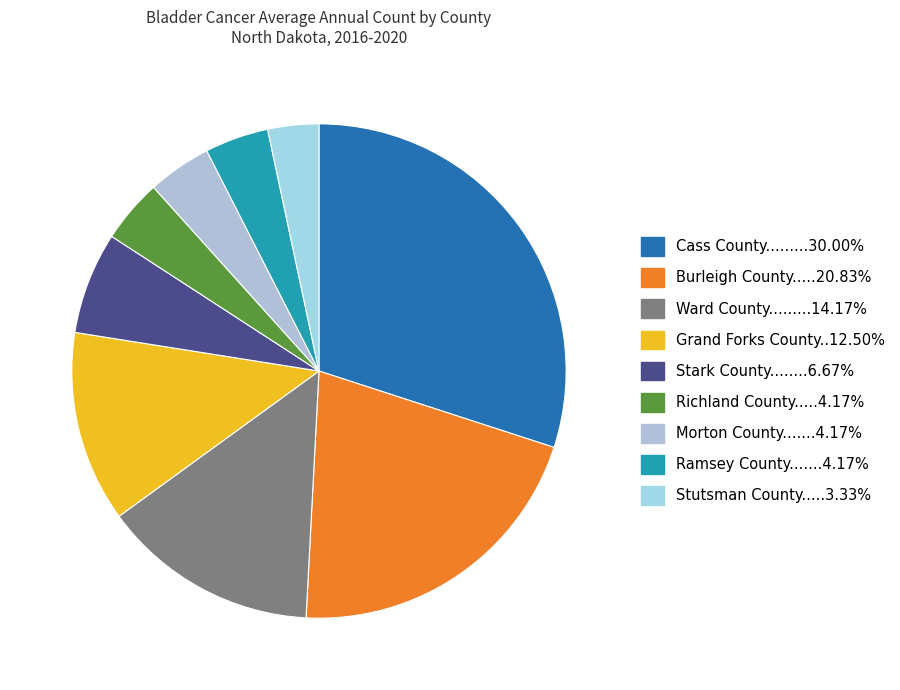

Count the number of slices in the pie.

9